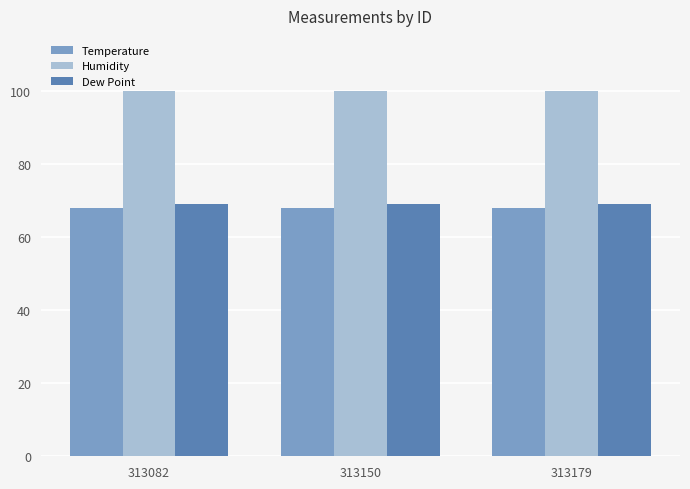

What is the value of the Dew Point bar at the 1st from the left?

69